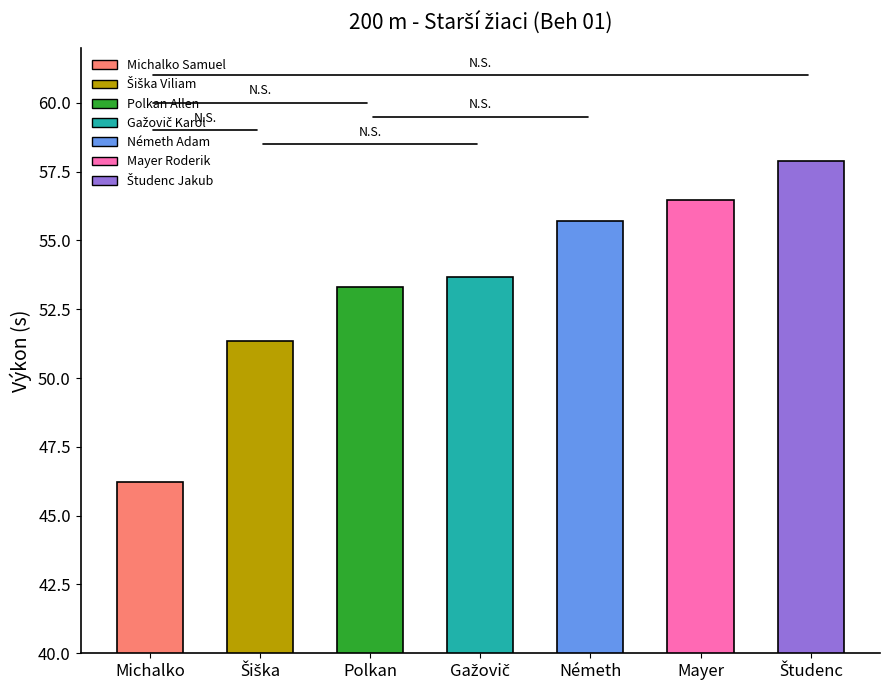

Is it true that the value at Polkan is 53.3?

True